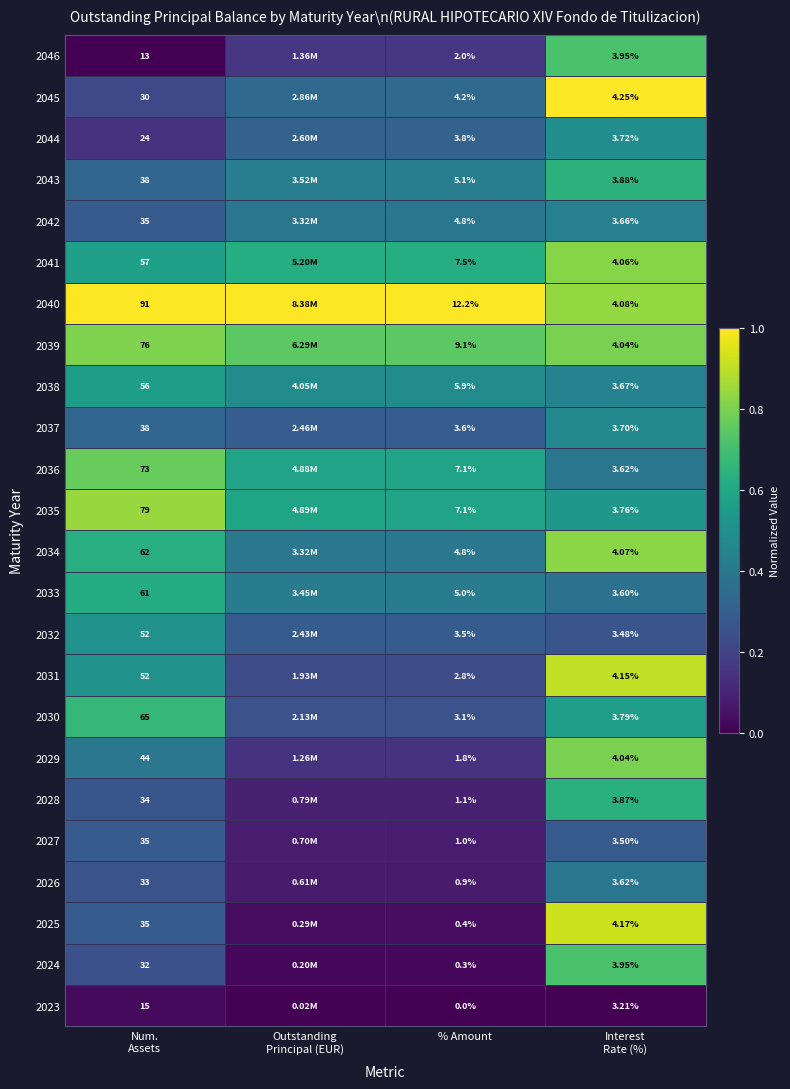

The 2039 series shows 1.2 at Interest Rate (%). True or false?

False